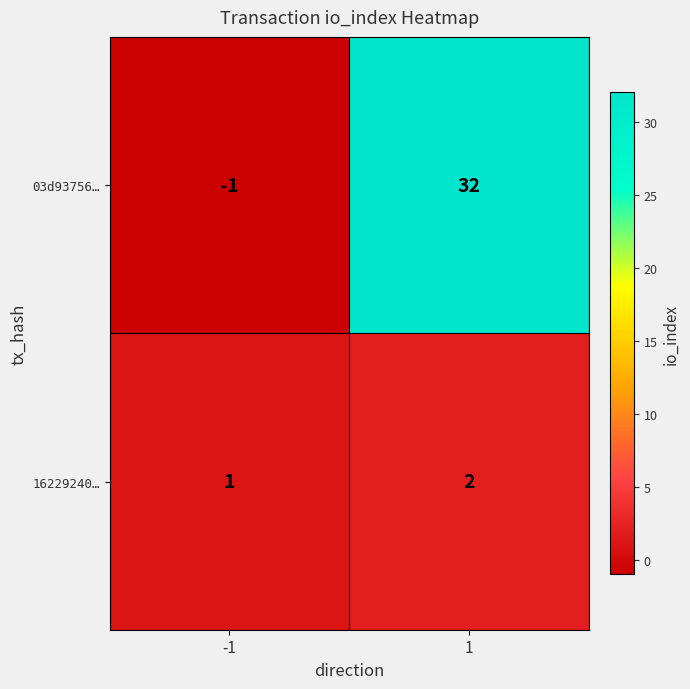

Which series has the largest total across all categories?

03d93756…